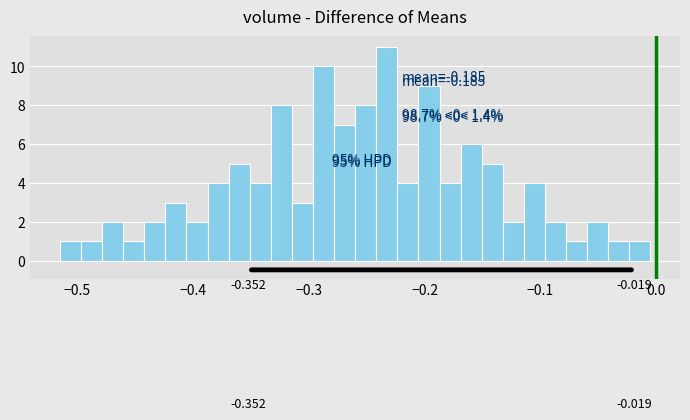

Read against the x-axis, roughly where is the centre of the tallest bar?

-0.23